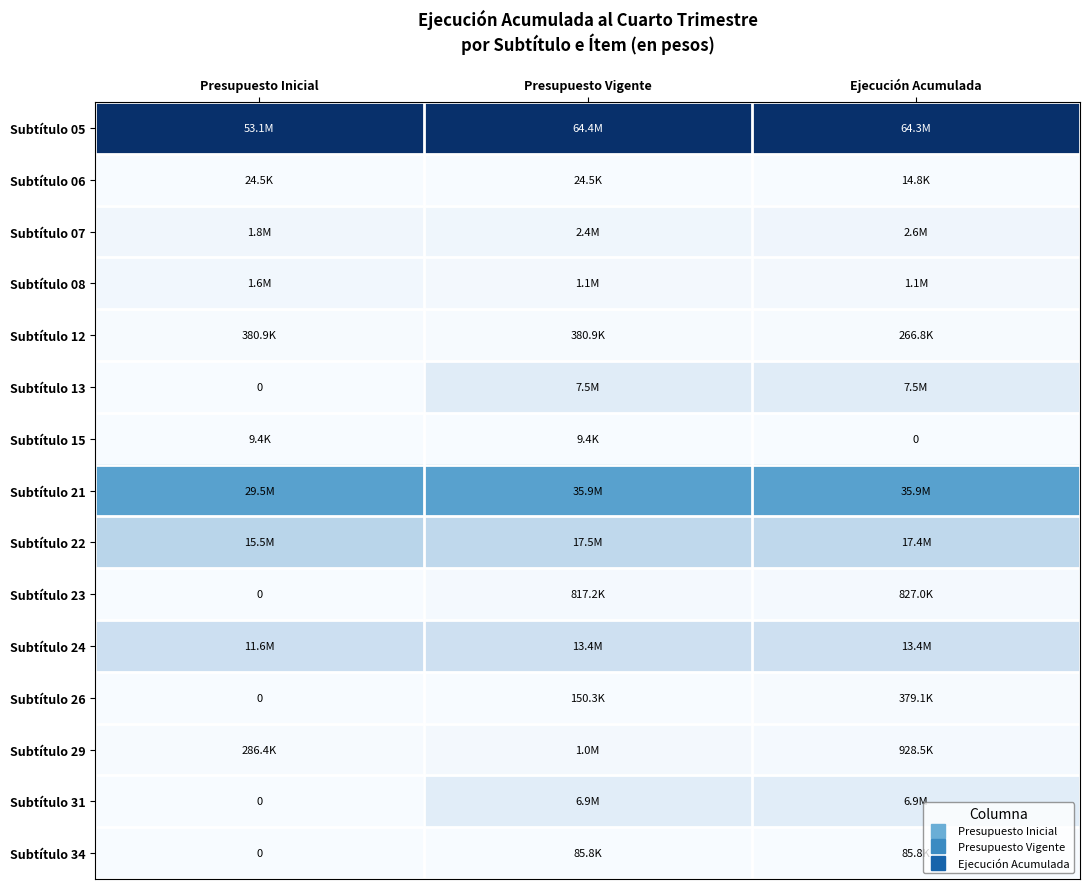

Which category has the lowest value in the Subtítulo 07 series?

Presupuesto Inicial